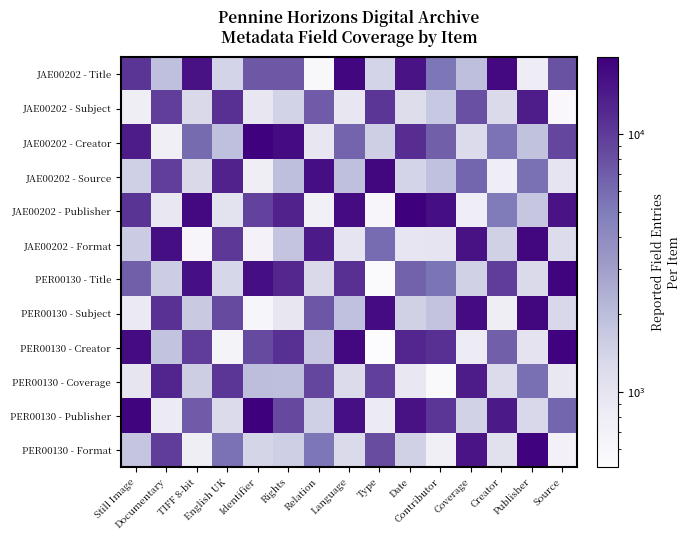

At which category is the sum across all series the highest?

Language